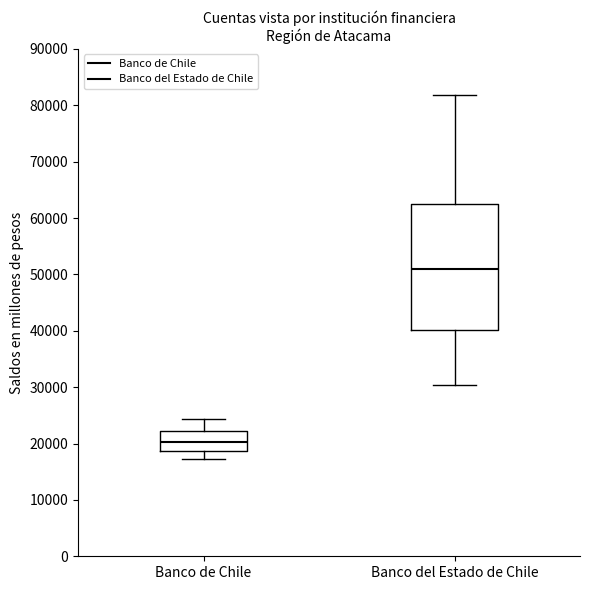

Which box has the highest median line?

Banco del Estado de Chile